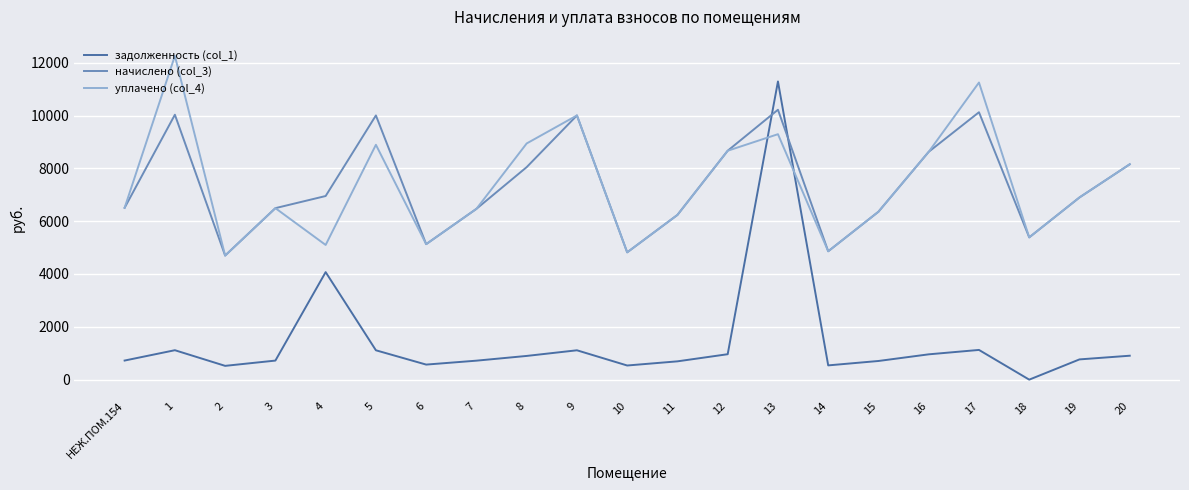

List the series in order of their peak value, lowest first.

начислено (col_3), задолженность (col_1), уплачено (col_4)